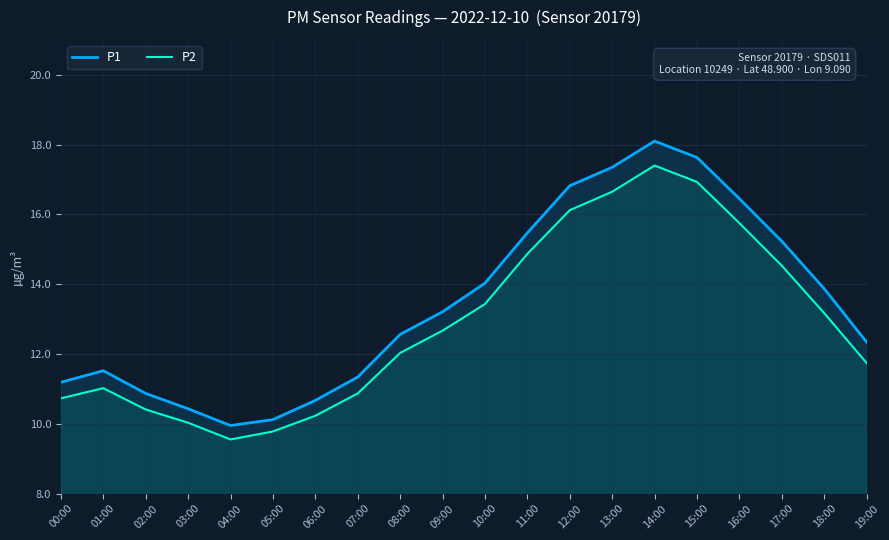

The P1 series shows 10.4 at 03:00. True or false?

True